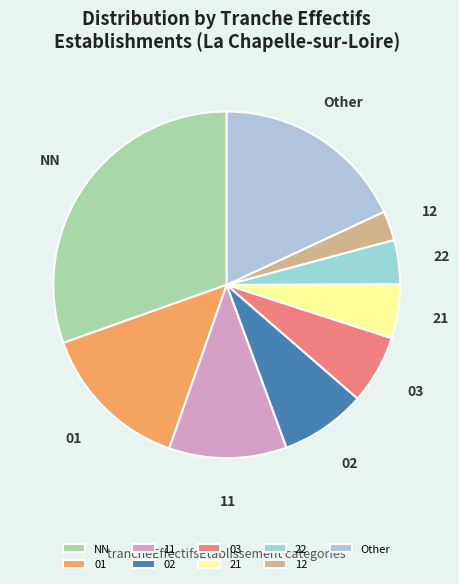

Count the number of slices in the pie.

9